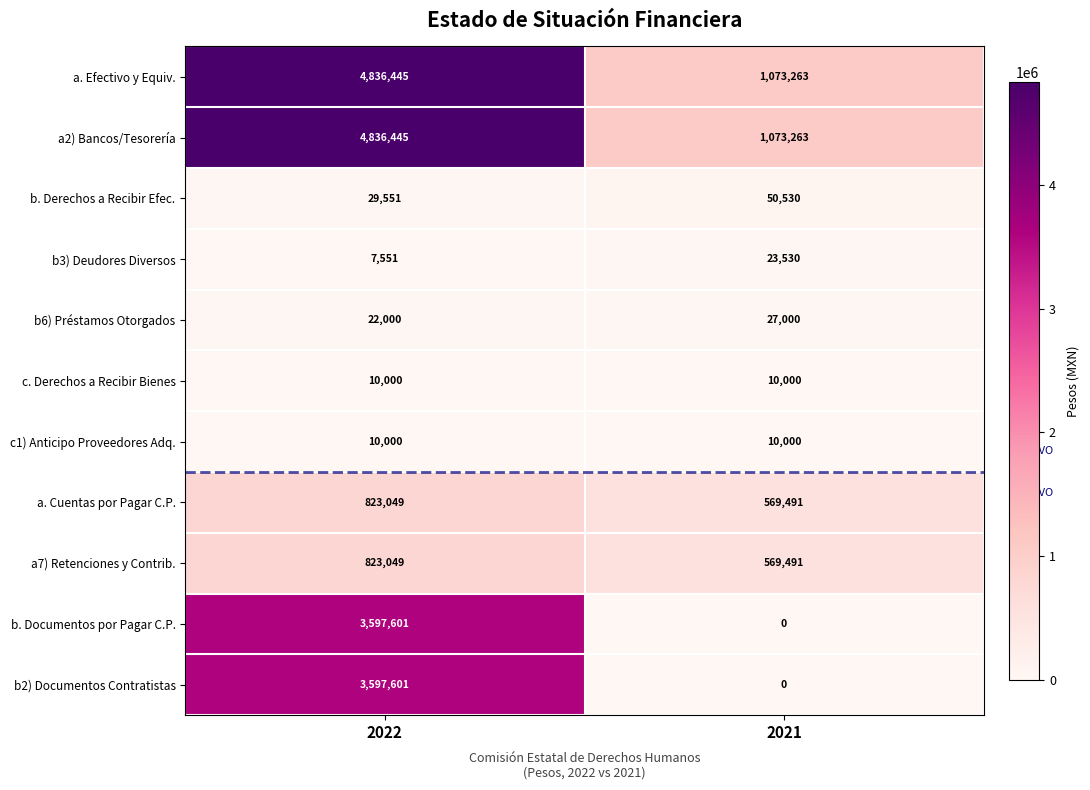

What value does the a2) Bancos/Tesorería series have at 2021?

1073263